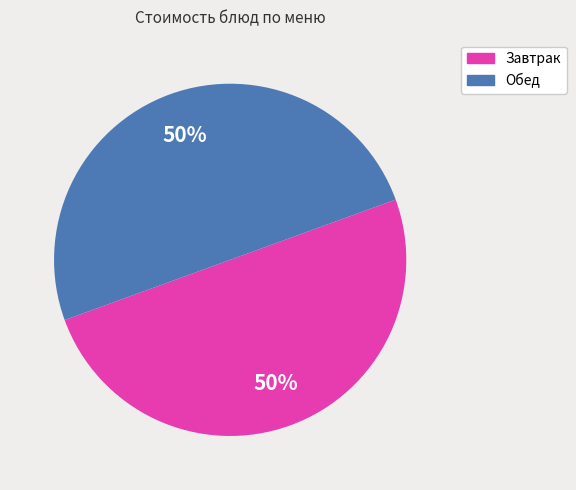

To the nearest percent, what is the average slice percentage?

50%